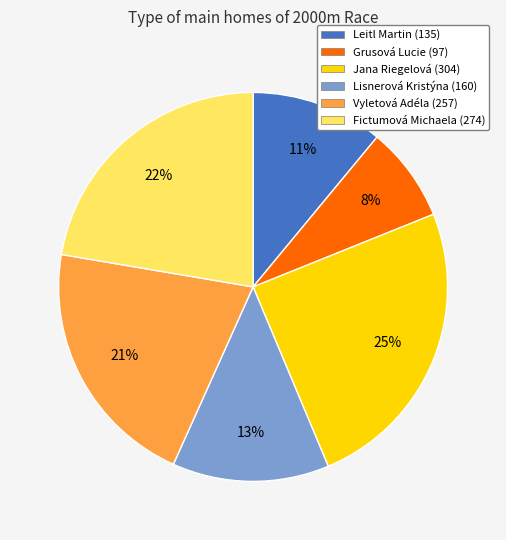

Combined, do Vyletová Adéla (257) and Lisnerová Kristýna (160) account for over 50%?

No